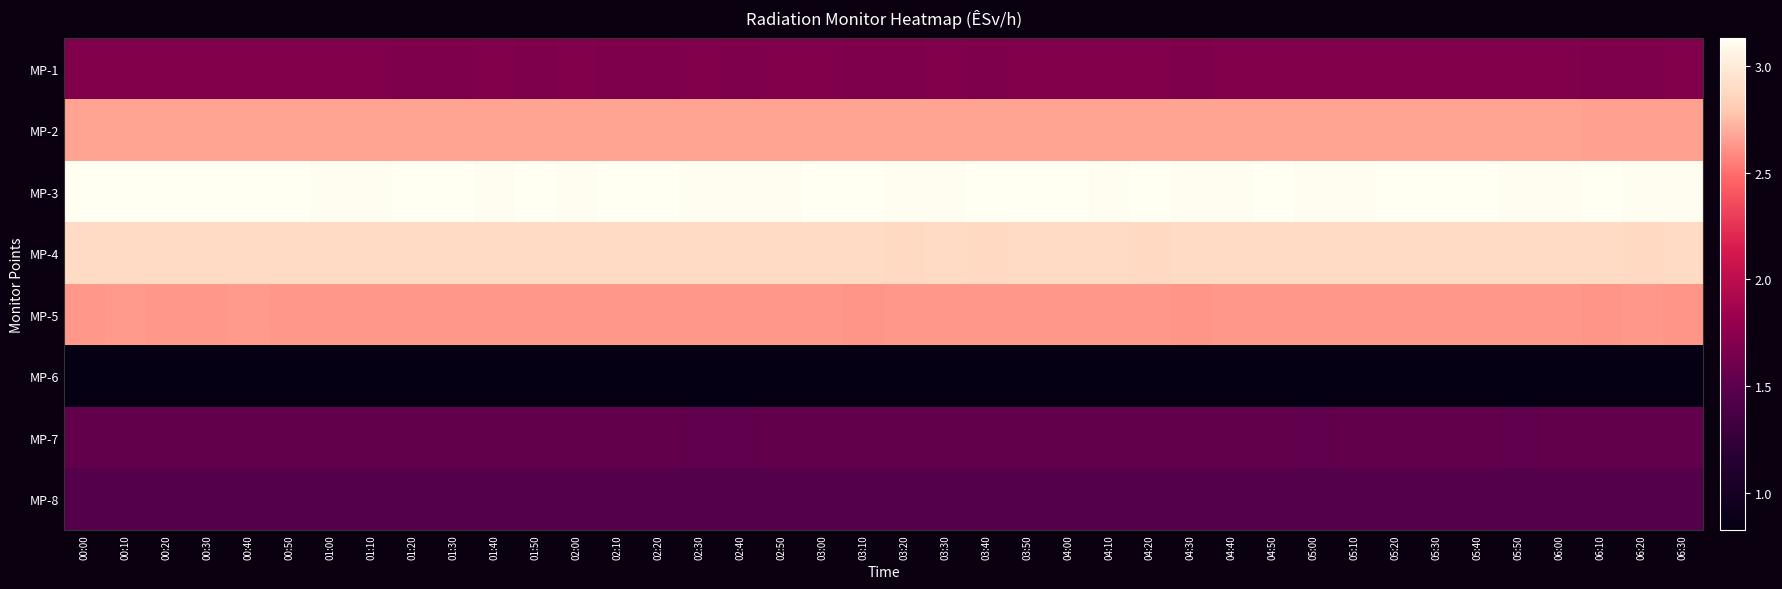

Reading right to left, transcribe all the data shown in this chart.

MP-1: 06:30=1.7	06:20=1.7	06:10=1.7	06:00=1.7	05:50=1.7	05:40=1.7	05:30=1.7	05:20=1.7	05:10=1.7	05:00=1.7	04:50=1.7	04:40=1.7	04:30=1.7	04:20=1.7	04:10=1.7	04:00=1.7	03:50=1.7	03:40=1.7	03:30=1.7	03:20=1.7	03:10=1.7	03:00=1.7	02:50=1.7	02:40=1.7	02:30=1.7	02:20=1.7	02:10=1.7	02:00=1.7	01:50=1.7	01:40=1.7	01:30=1.7	01:20=1.7	01:10=1.7	01:00=1.7	00:50=1.7	00:40=1.7	00:30=1.7	00:20=1.7	00:10=1.7	00:00=1.7
MP-2: 06:30=2.7	06:20=2.7	06:10=2.7	06:00=2.7	05:50=2.7	05:40=2.7	05:30=2.7	05:20=2.7	05:10=2.7	05:00=2.7	04:50=2.7	04:40=2.7	04:30=2.7	04:20=2.7	04:10=2.7	04:00=2.7	03:50=2.7	03:40=2.7	03:30=2.7	03:20=2.7	03:10=2.7	03:00=2.7	02:50=2.7	02:40=2.7	02:30=2.7	02:20=2.7	02:10=2.7	02:00=2.7	01:50=2.7	01:40=2.7	01:30=2.7	01:20=2.7	01:10=2.7	01:00=2.7	00:50=2.7	00:40=2.7	00:30=2.7	00:20=2.7	00:10=2.7	00:00=2.7
MP-3: 06:30=3.1	06:20=3.1	06:10=3.1	06:00=3.1	05:50=3.1	05:40=3.1	05:30=3.1	05:20=3.1	05:10=3.1	05:00=3.1	04:50=3.1	04:40=3.1	04:30=3.1	04:20=3.1	04:10=3.1	04:00=3.1	03:50=3.1	03:40=3.1	03:30=3.1	03:20=3.1	03:10=3.1	03:00=3.1	02:50=3.1	02:40=3.1	02:30=3.1	02:20=3.1	02:10=3.1	02:00=3.1	01:50=3.1	01:40=3.1	01:30=3.1	01:20=3.1	01:10=3.1	01:00=3.1	00:50=3.1	00:40=3.1	00:30=3.1	00:20=3.1	00:10=3.1	00:00=3.1
MP-4: 06:30=2.9	06:20=2.9	06:10=2.9	06:00=2.9	05:50=2.9	05:40=2.9	05:30=2.9	05:20=2.9	05:10=2.9	05:00=2.9	04:50=2.9	04:40=2.9	04:30=2.9	04:20=2.9	04:10=2.9	04:00=2.9	03:50=2.9	03:40=2.9	03:30=2.9	03:20=2.9	03:10=2.9	03:00=2.9	02:50=2.9	02:40=2.9	02:30=2.9	02:20=2.9	02:10=2.9	02:00=2.9	01:50=2.9	01:40=2.9	01:30=2.9	01:20=2.9	01:10=2.9	01:00=2.9	00:50=2.9	00:40=2.9	00:30=2.9	00:20=2.9	00:10=2.9	00:00=2.9
MP-5: 06:30=2.6	06:20=2.6	06:10=2.6	06:00=2.6	05:50=2.6	05:40=2.6	05:30=2.6	05:20=2.6	05:10=2.6	05:00=2.6	04:50=2.6	04:40=2.6	04:30=2.6	04:20=2.6	04:10=2.6	04:00=2.6	03:50=2.6	03:40=2.6	03:30=2.6	03:20=2.6	03:10=2.6	03:00=2.6	02:50=2.6	02:40=2.6	02:30=2.6	02:20=2.6	02:10=2.6	02:00=2.6	01:50=2.6	01:40=2.6	01:30=2.6	01:20=2.6	01:10=2.6	01:00=2.6	00:50=2.6	00:40=2.6	00:30=2.6	00:20=2.6	00:10=2.6	00:00=2.6
MP-6: 06:30=0.8	06:20=0.8	06:10=0.8	06:00=0.8	05:50=0.8	05:40=0.8	05:30=0.8	05:20=0.8	05:10=0.8	05:00=0.8	04:50=0.8	04:40=0.8	04:30=0.8	04:20=0.8	04:10=0.8	04:00=0.8	03:50=0.8	03:40=0.8	03:30=0.8	03:20=0.8	03:10=0.8	03:00=0.8	02:50=0.8	02:40=0.8	02:30=0.8	02:20=0.8	02:10=0.8	02:00=0.8	01:50=0.8	01:40=0.8	01:30=0.8	01:20=0.8	01:10=0.8	01:00=0.8	00:50=0.8	00:40=0.8	00:30=0.8	00:20=0.8	00:10=0.8	00:00=0.8
MP-7: 06:30=1.5	06:20=1.5	06:10=1.5	06:00=1.5	05:50=1.5	05:40=1.5	05:30=1.5	05:20=1.5	05:10=1.5	05:00=1.5	04:50=1.5	04:40=1.5	04:30=1.5	04:20=1.5	04:10=1.5	04:00=1.5	03:50=1.5	03:40=1.5	03:30=1.5	03:20=1.5	03:10=1.5	03:00=1.5	02:50=1.5	02:40=1.5	02:30=1.5	02:20=1.5	02:10=1.5	02:00=1.5	01:50=1.5	01:40=1.5	01:30=1.5	01:20=1.5	01:10=1.5	01:00=1.5	00:50=1.5	00:40=1.5	00:30=1.5	00:20=1.5	00:10=1.5	00:00=1.5
MP-8: 06:30=1.5	06:20=1.5	06:10=1.5	06:00=1.5	05:50=1.5	05:40=1.5	05:30=1.5	05:20=1.5	05:10=1.5	05:00=1.5	04:50=1.5	04:40=1.5	04:30=1.5	04:20=1.5	04:10=1.5	04:00=1.5	03:50=1.5	03:40=1.5	03:30=1.5	03:20=1.5	03:10=1.5	03:00=1.5	02:50=1.5	02:40=1.5	02:30=1.5	02:20=1.5	02:10=1.5	02:00=1.5	01:50=1.5	01:40=1.5	01:30=1.5	01:20=1.5	01:10=1.5	01:00=1.5	00:50=1.5	00:40=1.5	00:30=1.5	00:20=1.5	00:10=1.5	00:00=1.5